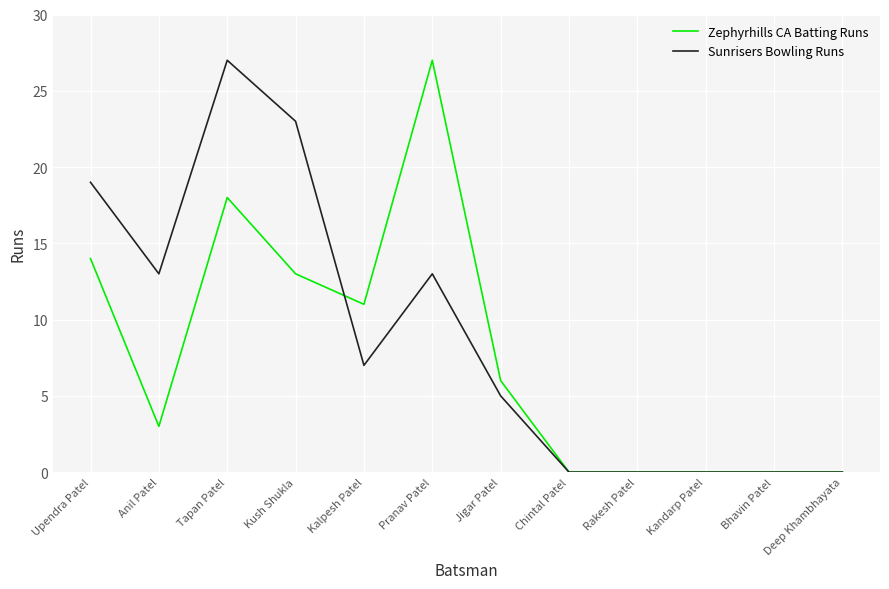

Reading left to right, extract all data points from this chart.

Zephyrhills CA Batting Runs: 14	3	18	13	11	27	6	0	0	0	0	0
Sunrisers Bowling Runs: 19	13	27	23	7	13	5	0	0	0	0	0